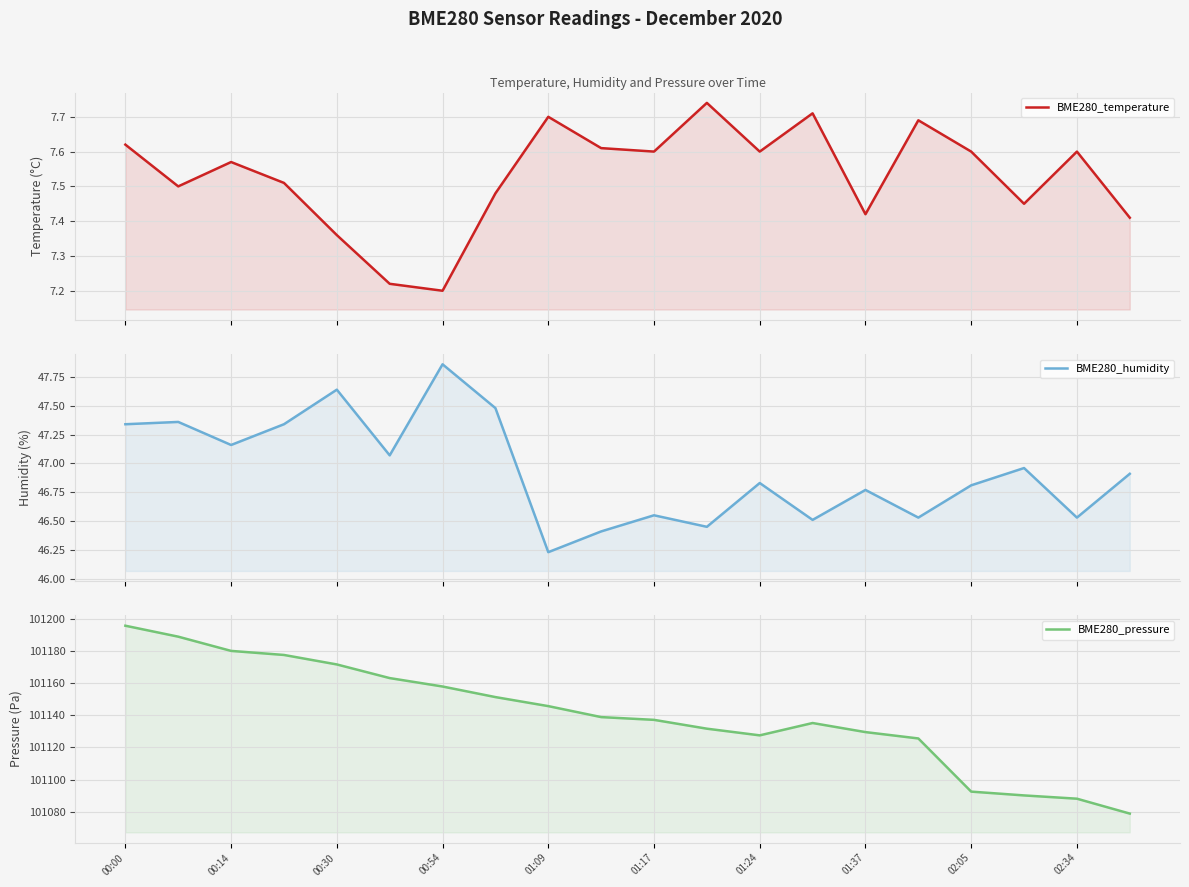

Which series changed the most between 01:17 and 16?

BME280_pressure